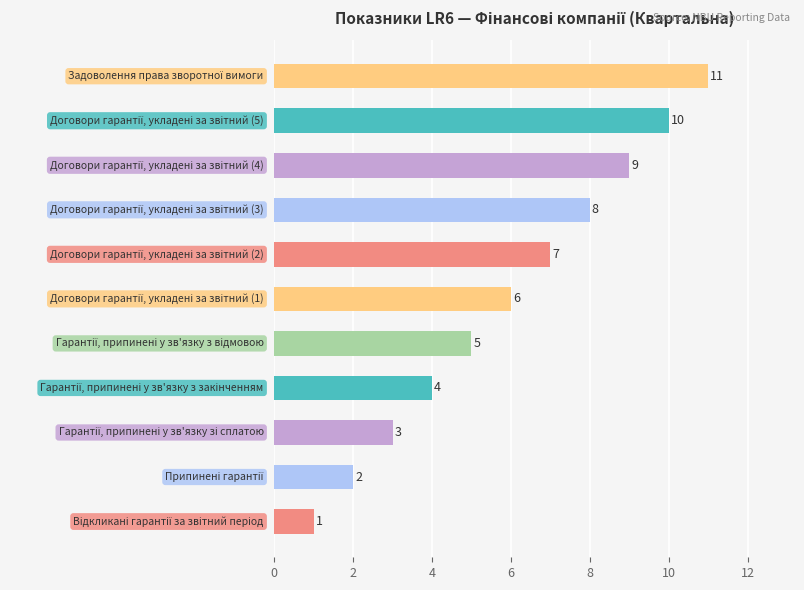

How many categories are shown in the chart?

11